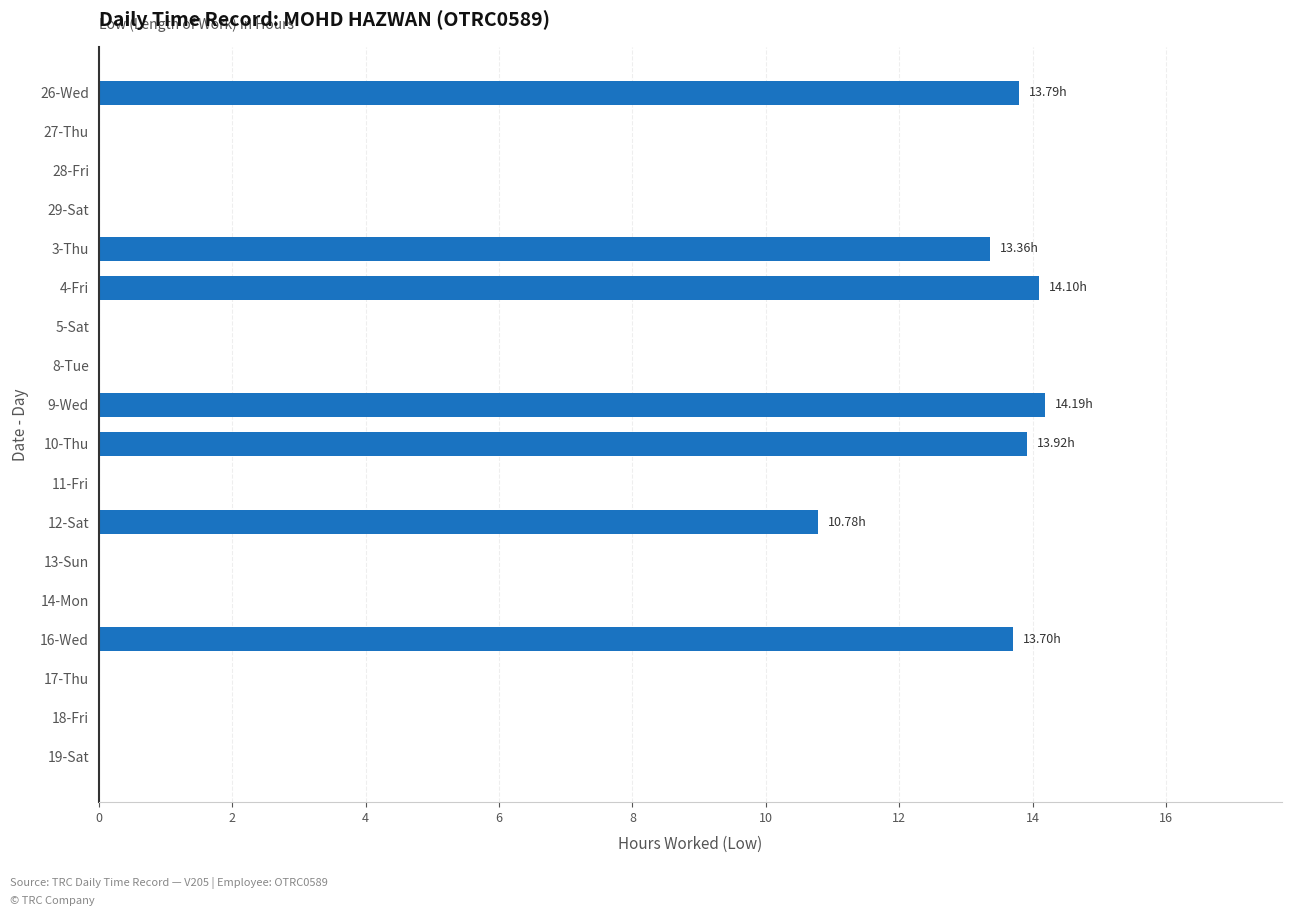

What is the average value?

5.2